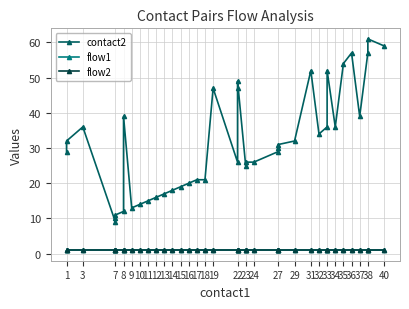

True or false: flow1 and contact2 intersect in this chart.

False